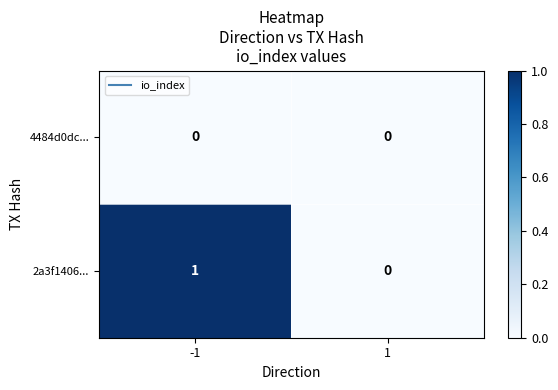

Which series has the largest range (max minus min)?

2a3f1406...